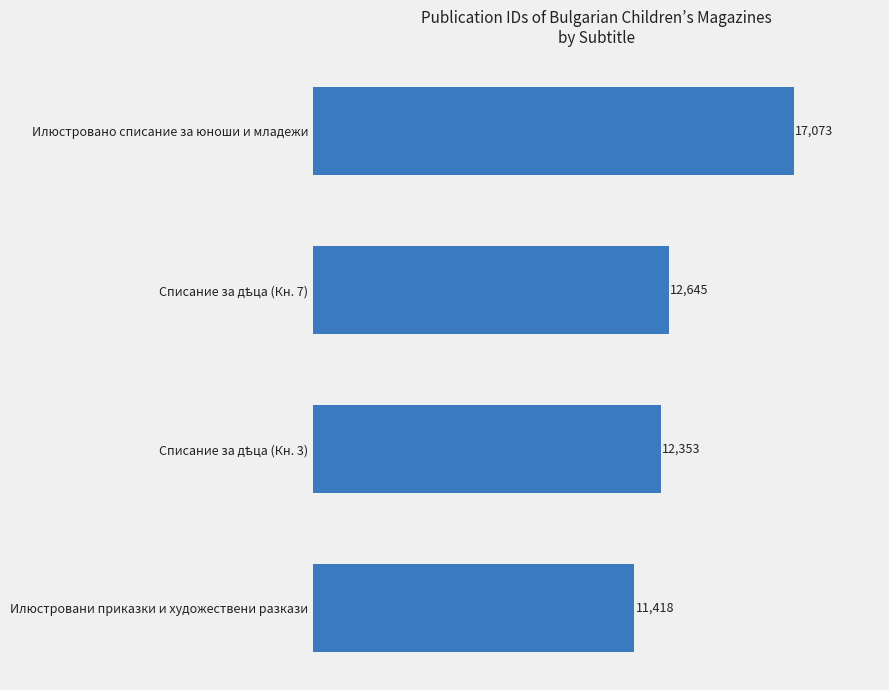

What is the average value?

13372